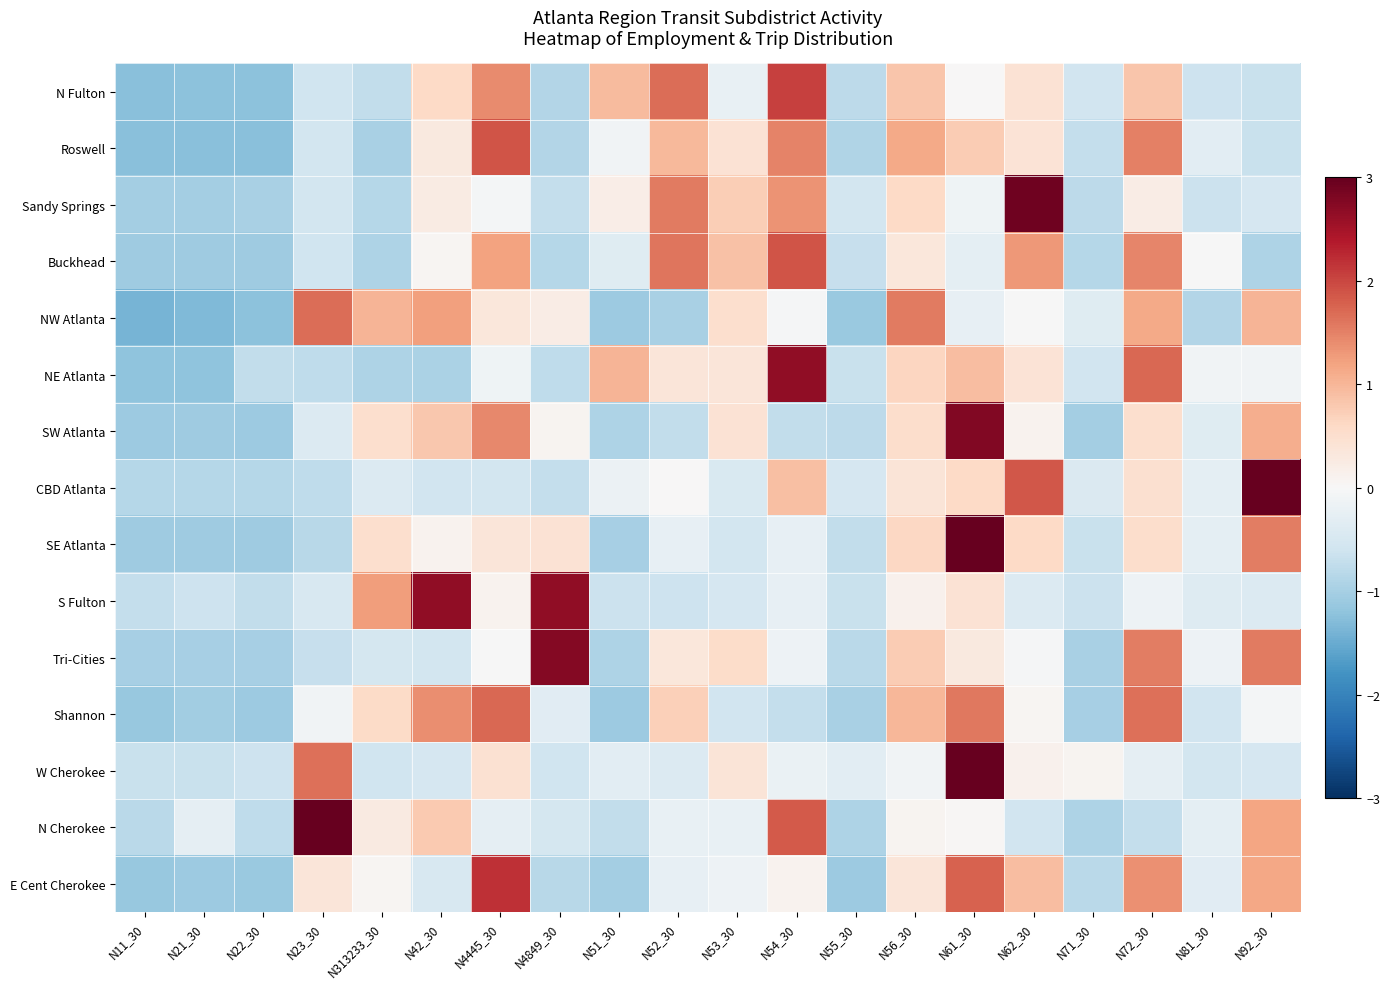

At which category is the sum across all series the highest?

N61_30